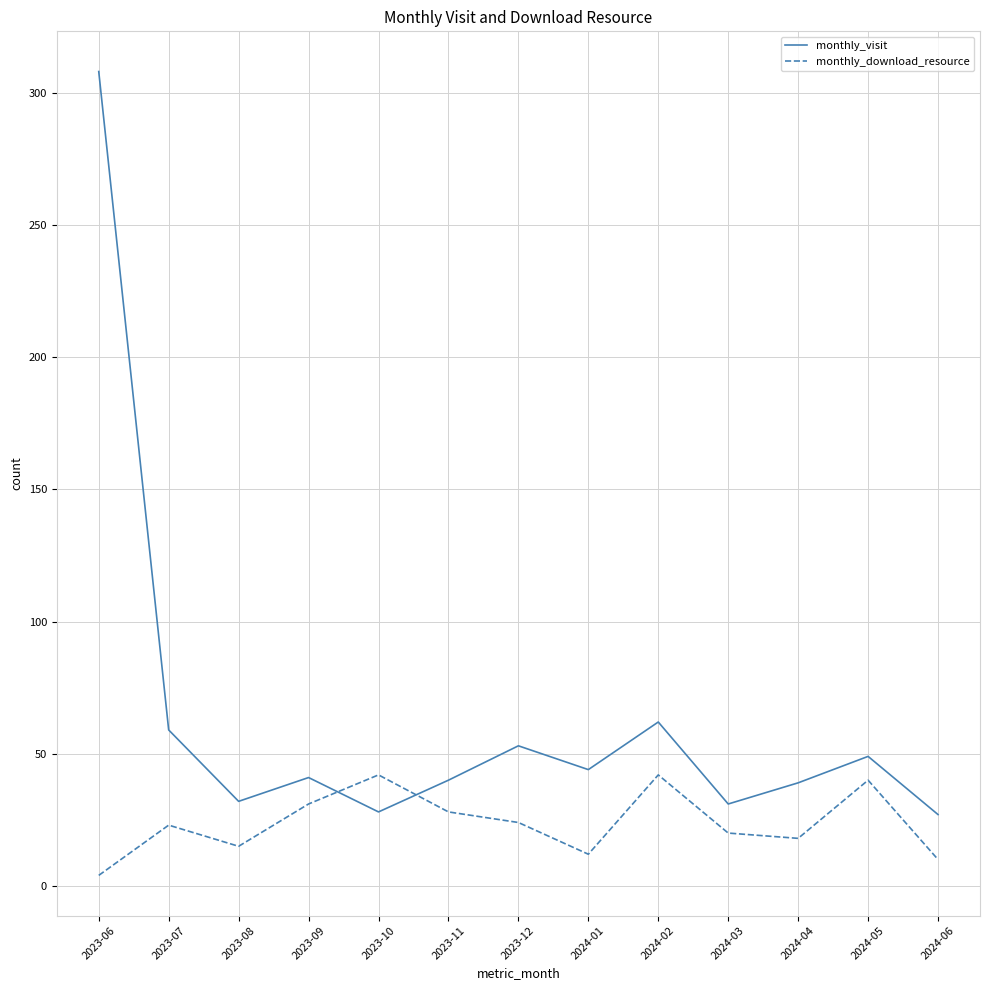

True or false: monthly_visit has a value of 27 at 2024-02.

False